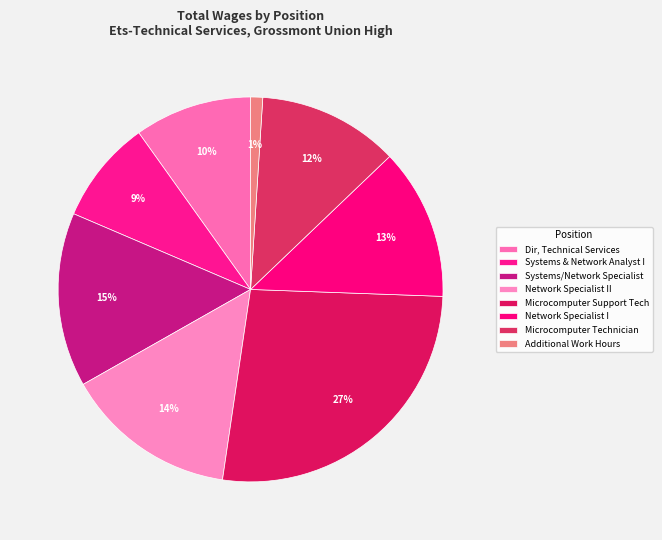

Does Microcomputer Support Tech represent more than half of the total?

No